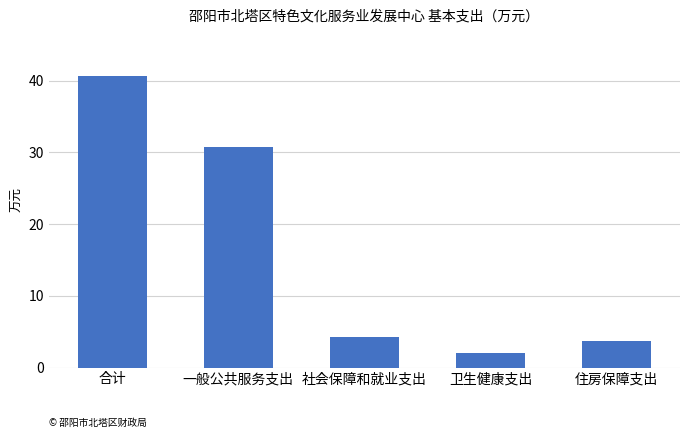

What position from the left is 社会保障和就业支出?

3